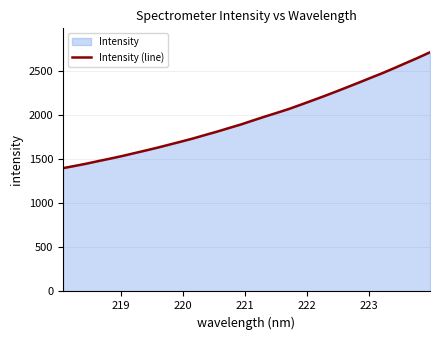

True or false: there are more than 1 points higher than both neighbors.

False